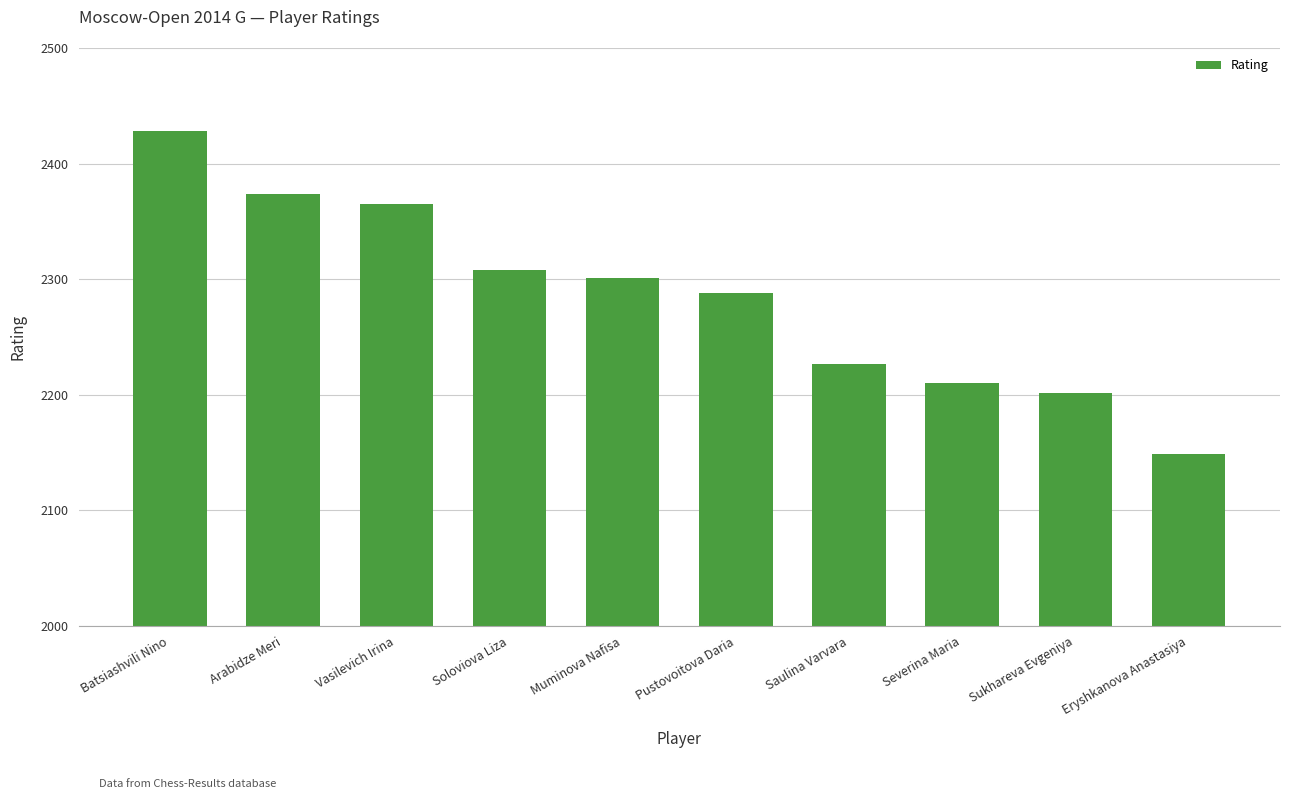

What is the minimum value shown in the chart?

2149